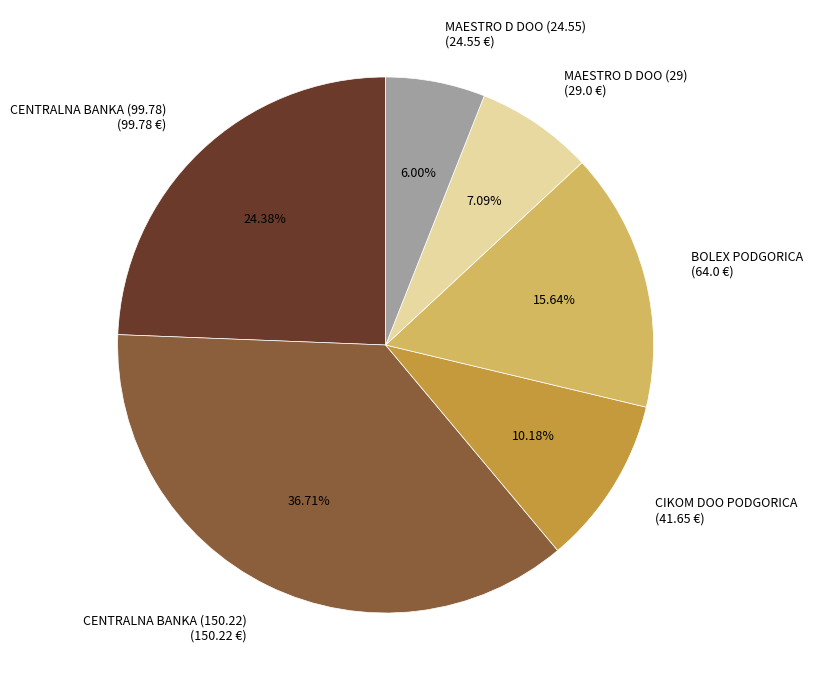

How many slices are in this pie chart?

6